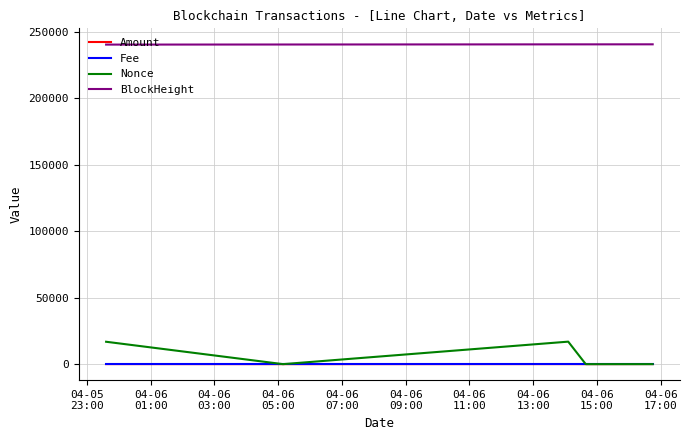

Which series has the largest total across all categories?

BlockHeight